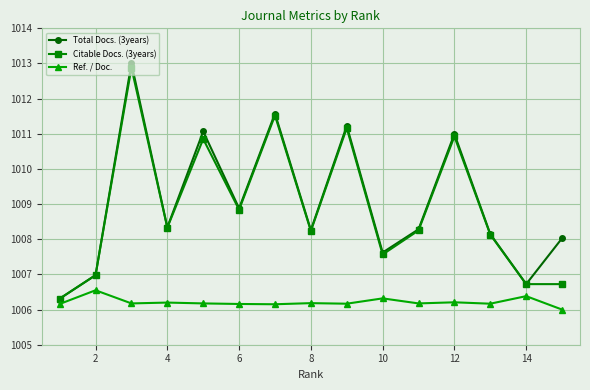

True or false: Ref. / Doc. and Total Docs. (3years) cross at least once.

False